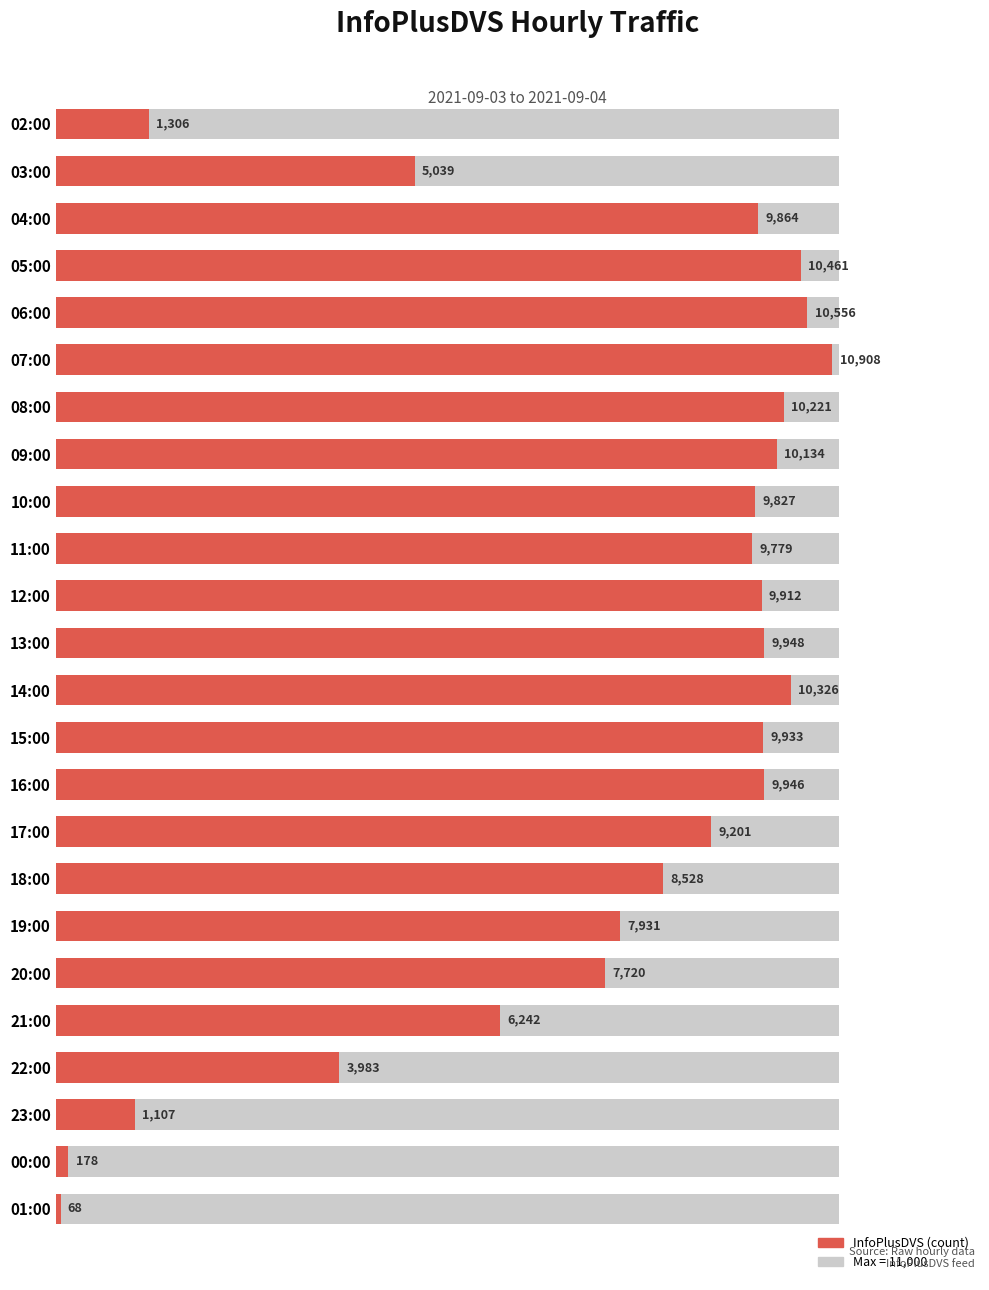

What is the sum of the values at 03:00 and 06:00?

15595